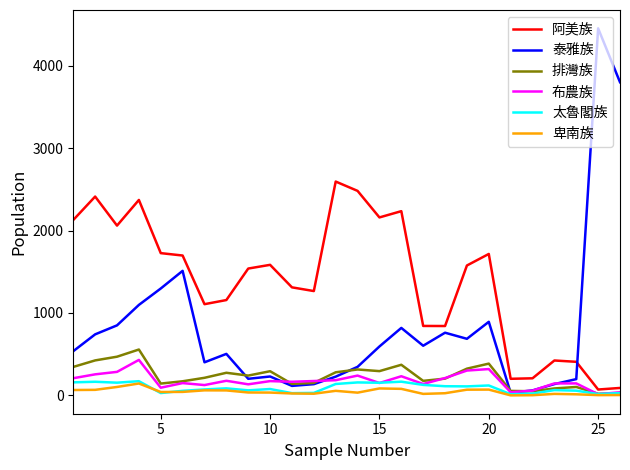

How many categories are shown in the chart?

26